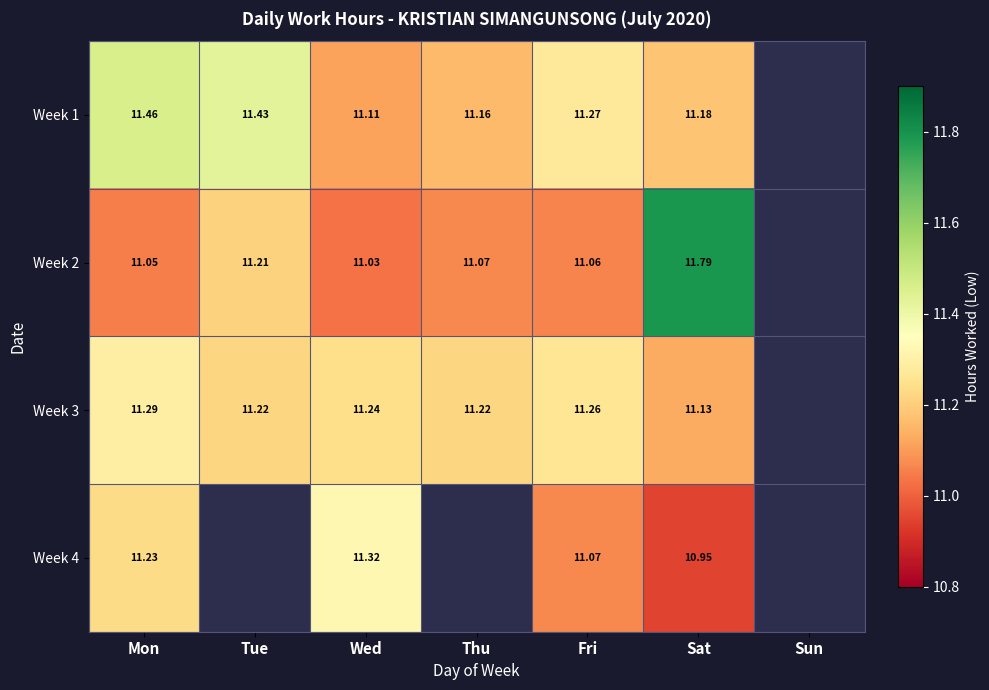

Is the value of Week 2 at Sat greater than the value of Week 1 at Mon?

Yes